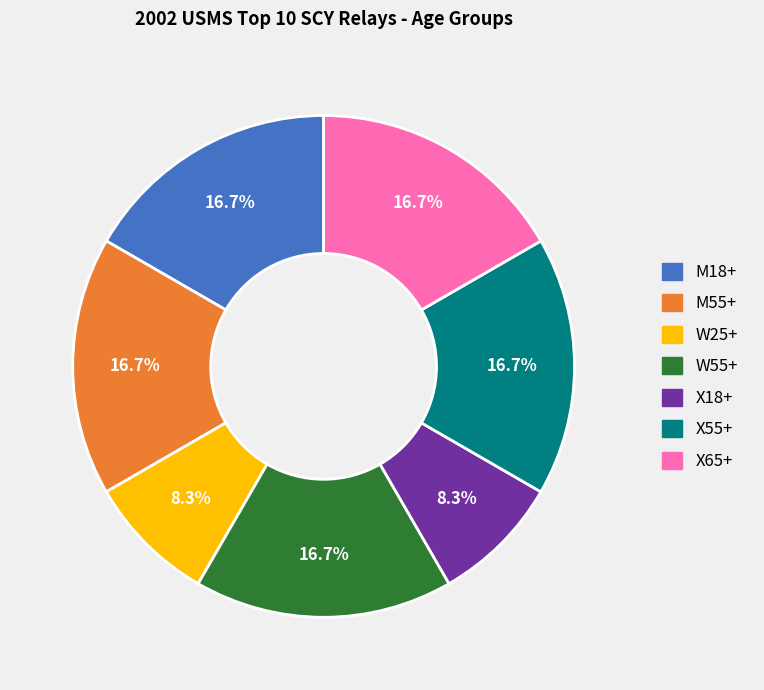

To the nearest percent, what is the combined percentage of X18+ and W25+?

17%